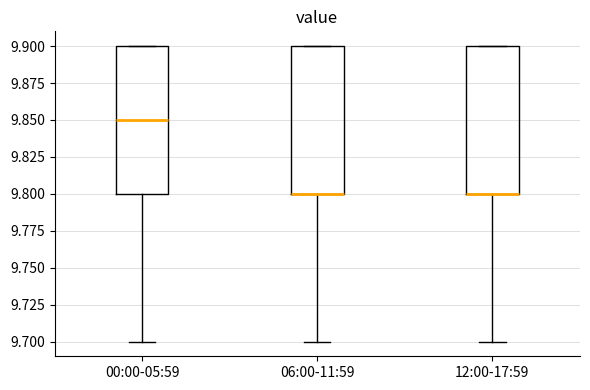

Reading left to right, transcribe this box plot: for each box, give where its median line is, the range the box spans, and where its two whiskers end, as read against the y-axis. The values are not printed on the chart, so give them approximately, as read against the axis.

00:00-05:59: median 9.85, box 9.80 to 9.90, whiskers 9.70 to 9.90
06:00-11:59: median 9.80 (drawn on the box's lower edge), box 9.80 to 9.90, whiskers 9.70 to 9.90
12:00-17:59: median 9.80 (drawn on the box's lower edge), box 9.80 to 9.90, whiskers 9.70 to 9.90